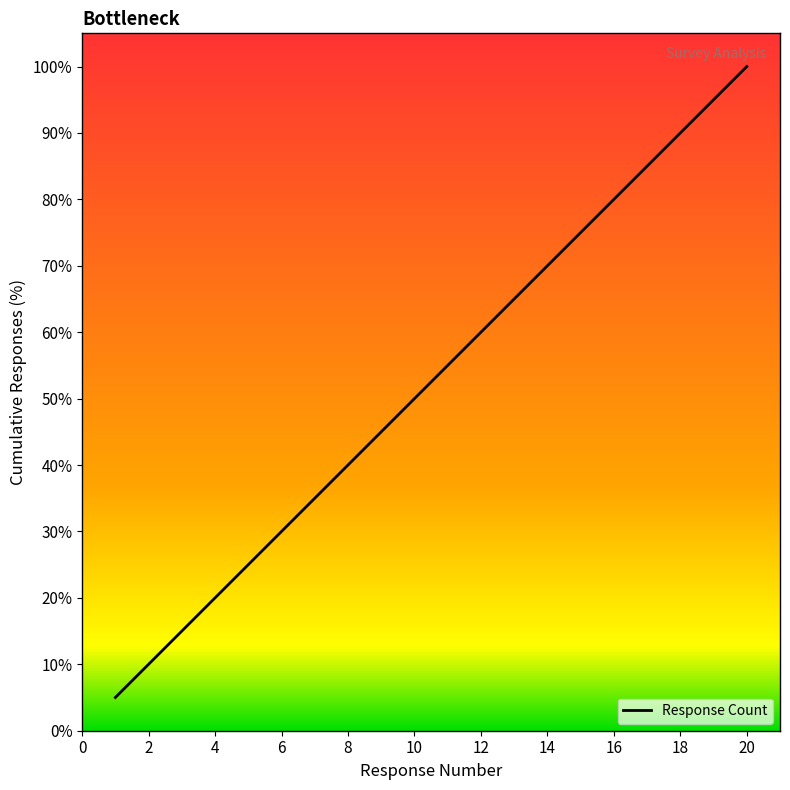

What is the difference between the maximum and minimum values?

95.0